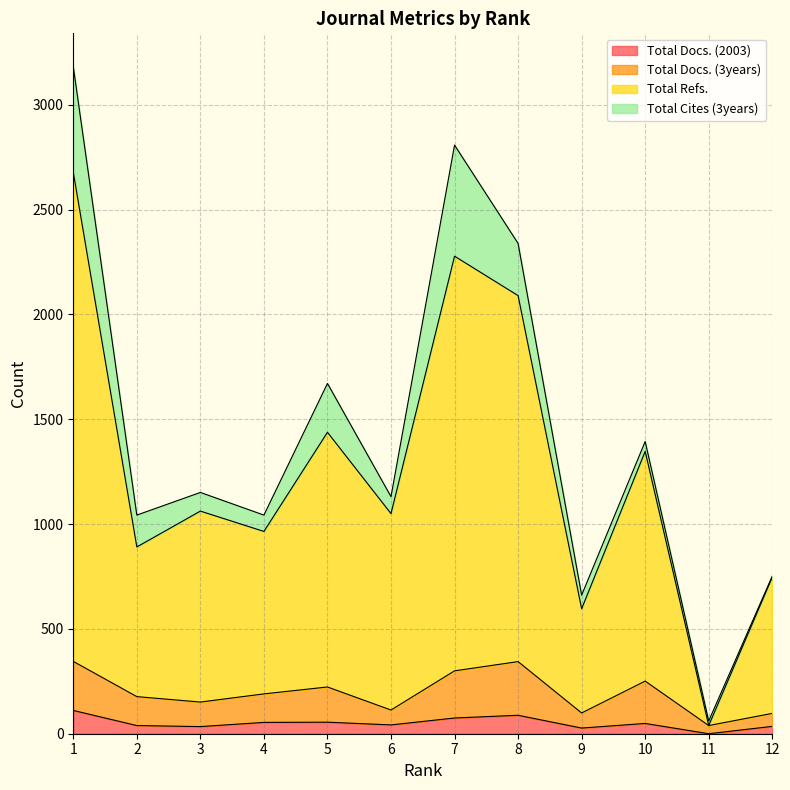

True or false: Total Docs. (2003) and Total Docs. (3years) cross at least once.

False